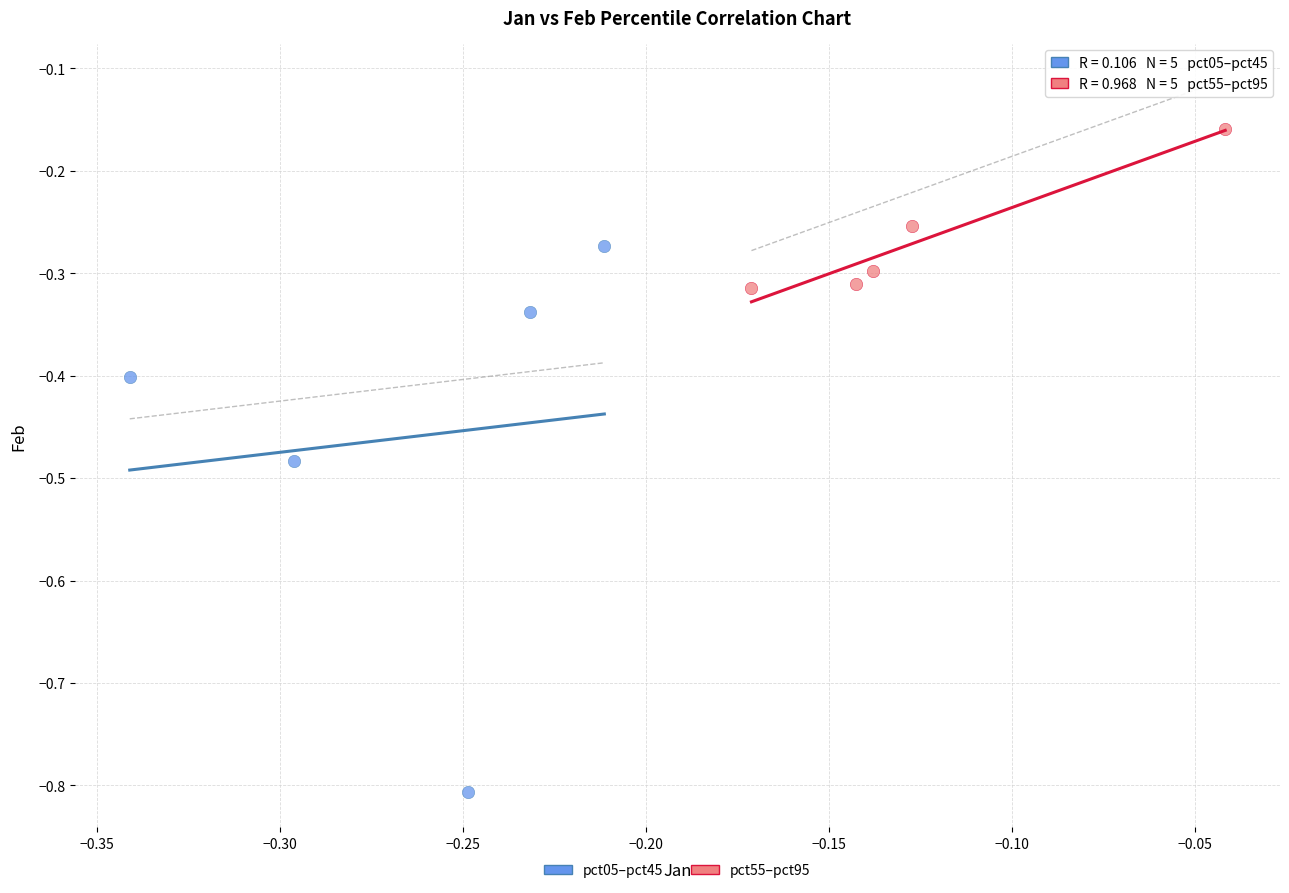

Which series reaches the minimum Y coordinate?

pct05–pct45